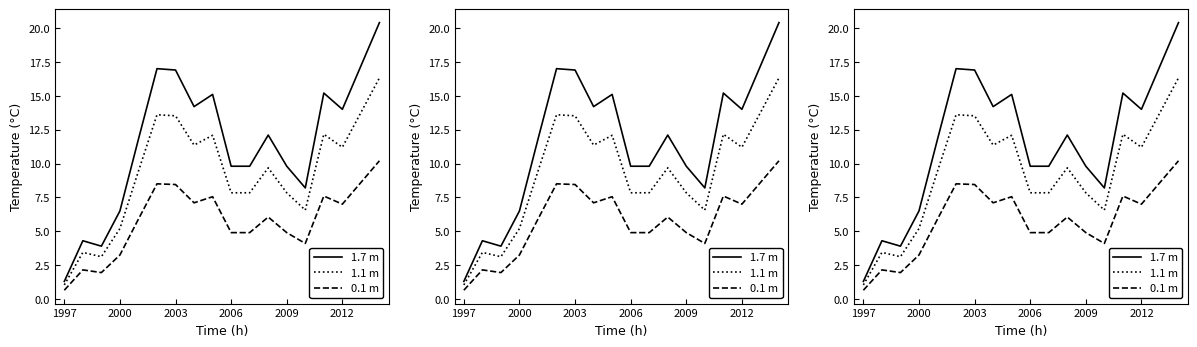

Which series has the widest spread of values?

1.7 m